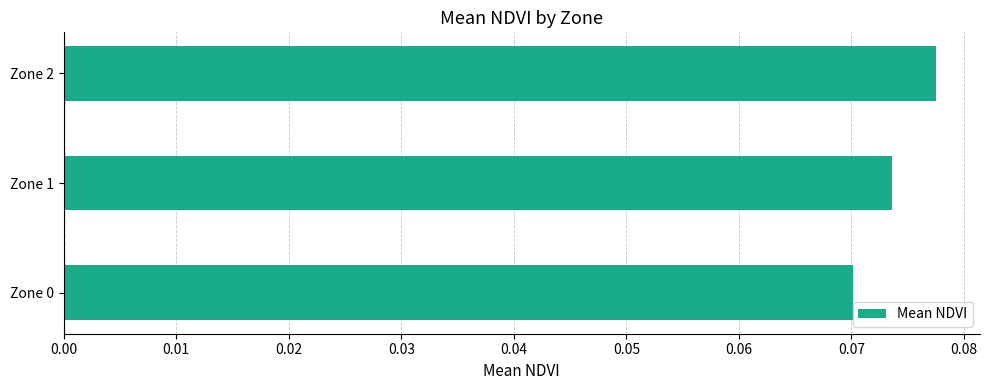

List the labels in order of value, smallest first.

Zone 0, Zone 1, Zone 2